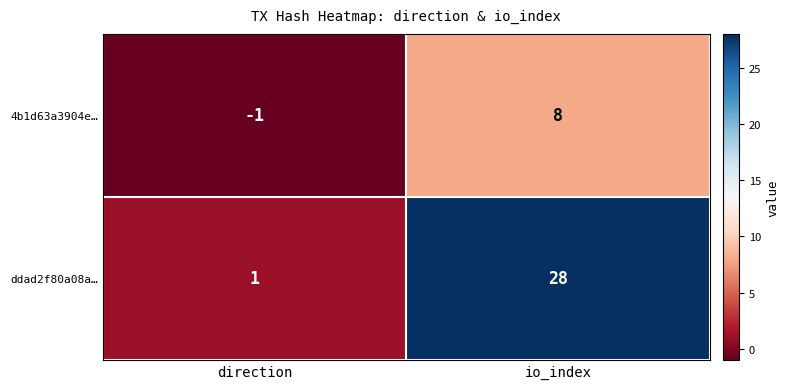

At which label is 4b1d63a3904e… closest to 3?

direction